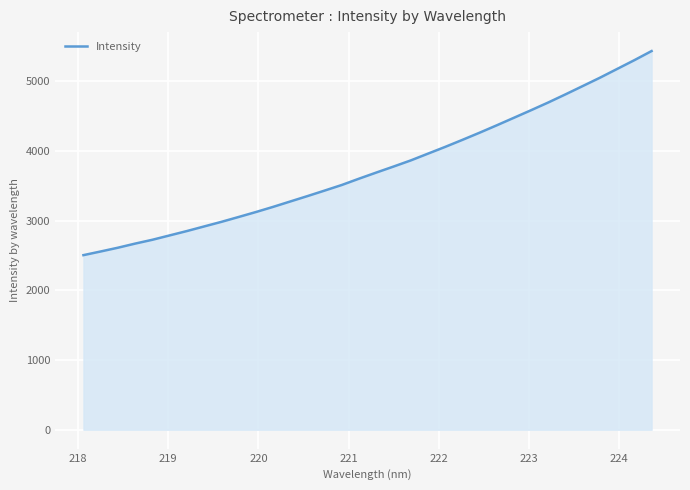

What is the sum of all values?

127822.6